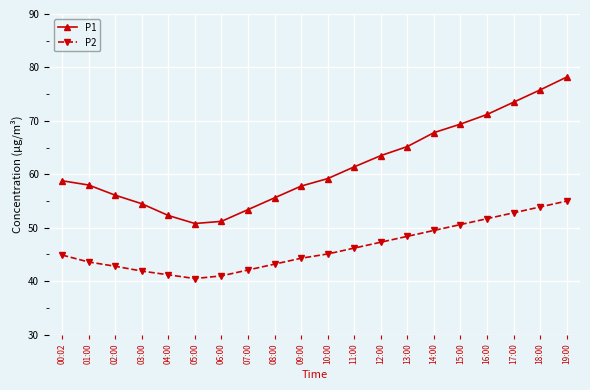

What is the sum of the P1 values at 17:00 and 01:00?

131.5